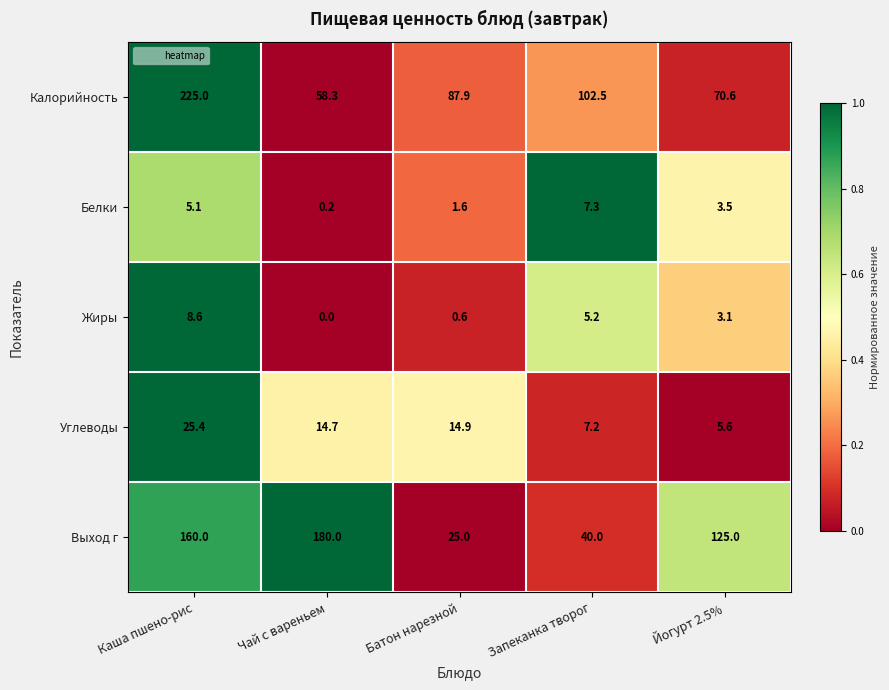

Which series has the largest total across all categories?

Калорийность